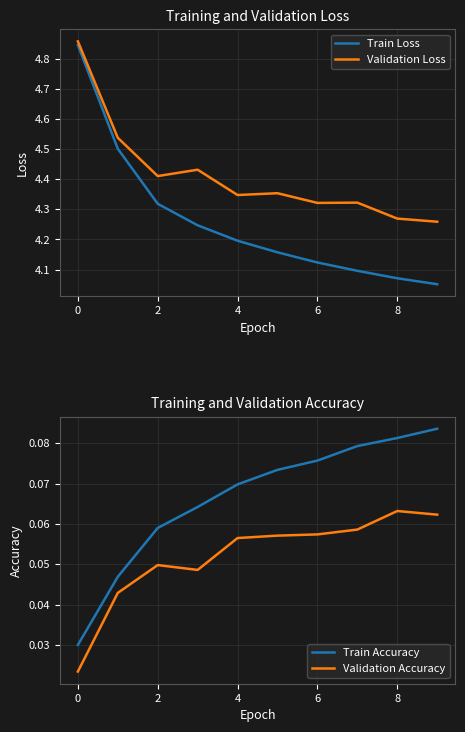

What is the difference between the maximum and minimum values in the Train Loss series?

0.8